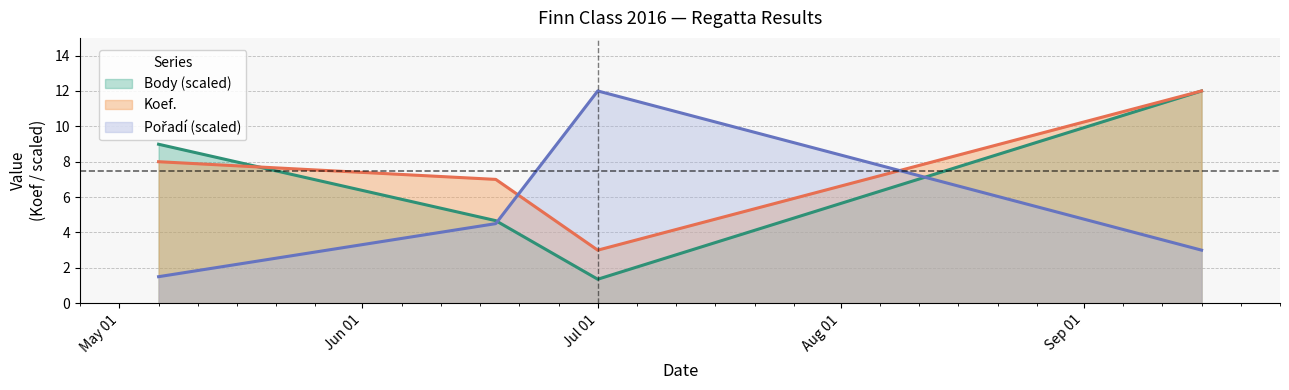

What is the difference between the highest and lowest values at 2016-09-16?

9.0